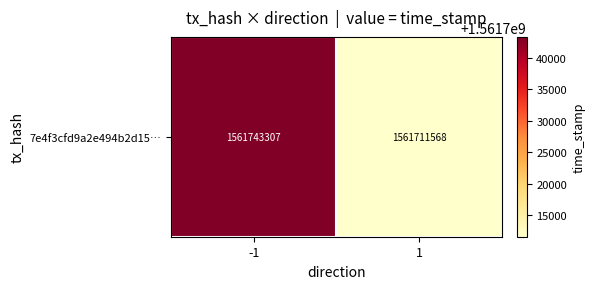

Count the values in the range 1561711568 to 1561743307.

2